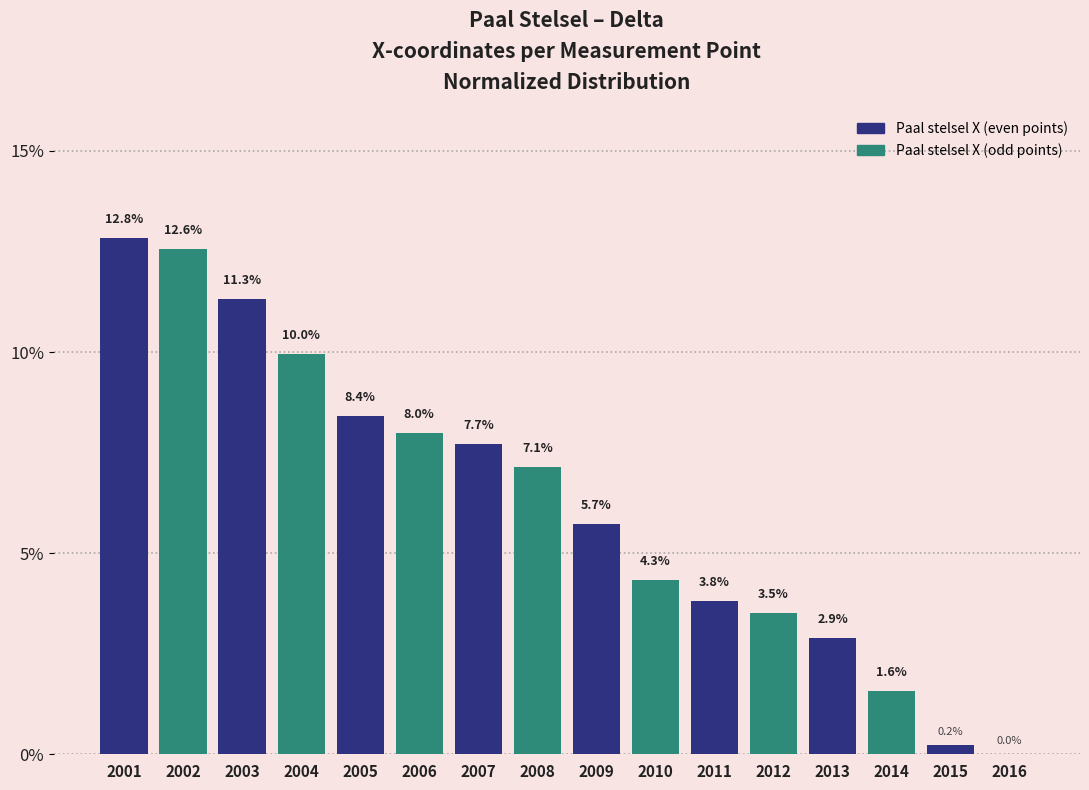

What is the maximum value shown in the chart?

12.8